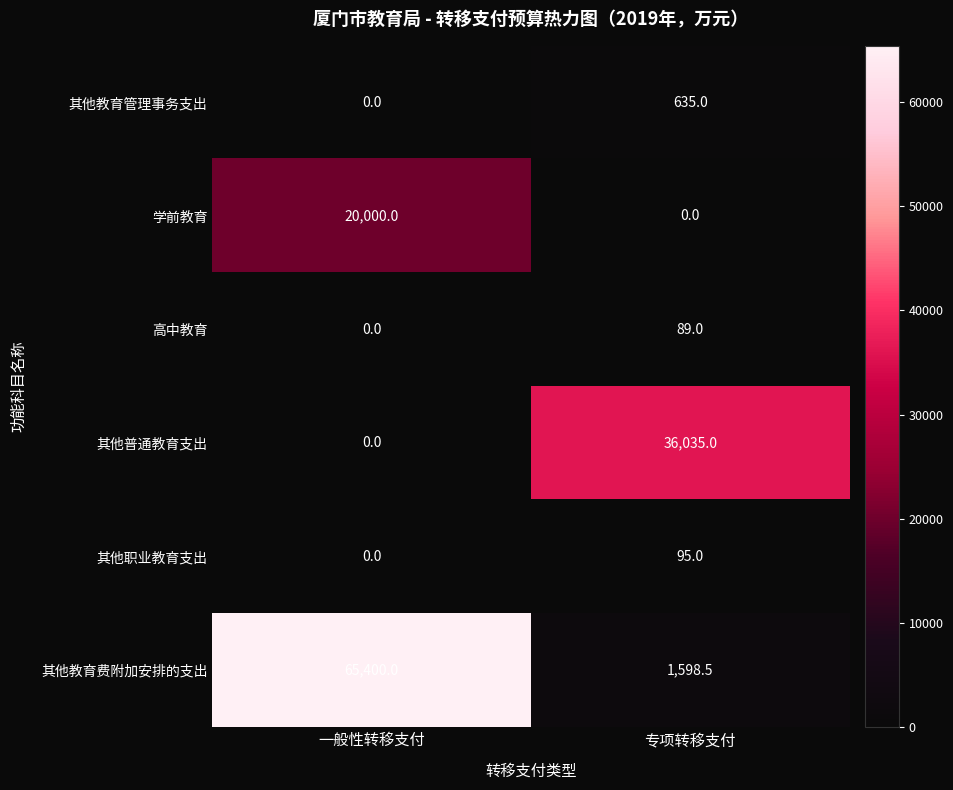

Between 一般性转移支付 and 专项转移支付, which series saw the biggest shift?

其他教育费附加安排的支出